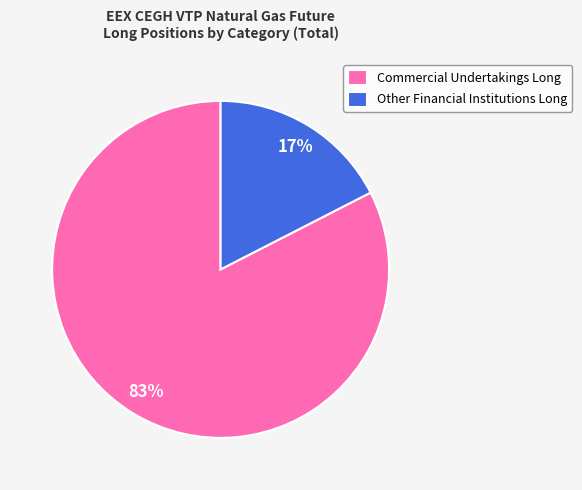

Which slice is the largest?

Commercial Undertakings Long